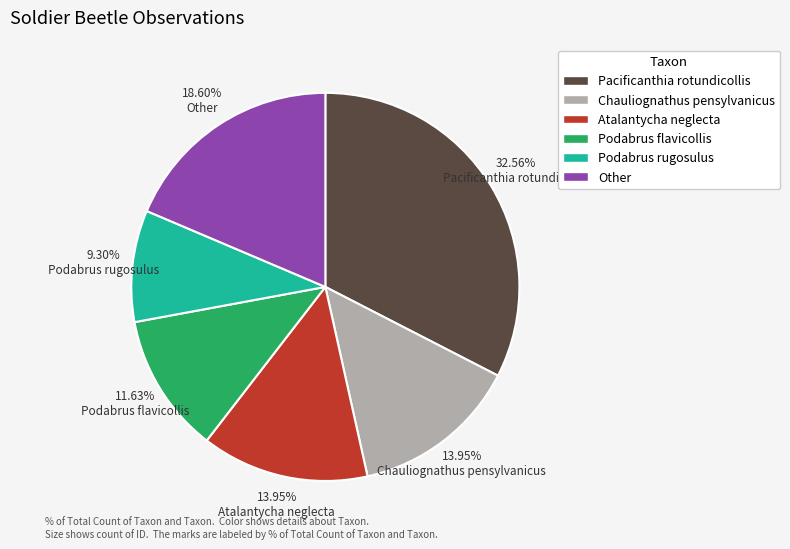

How much of the chart is everything except Chauliognathus pensylvanicus?

86.0%